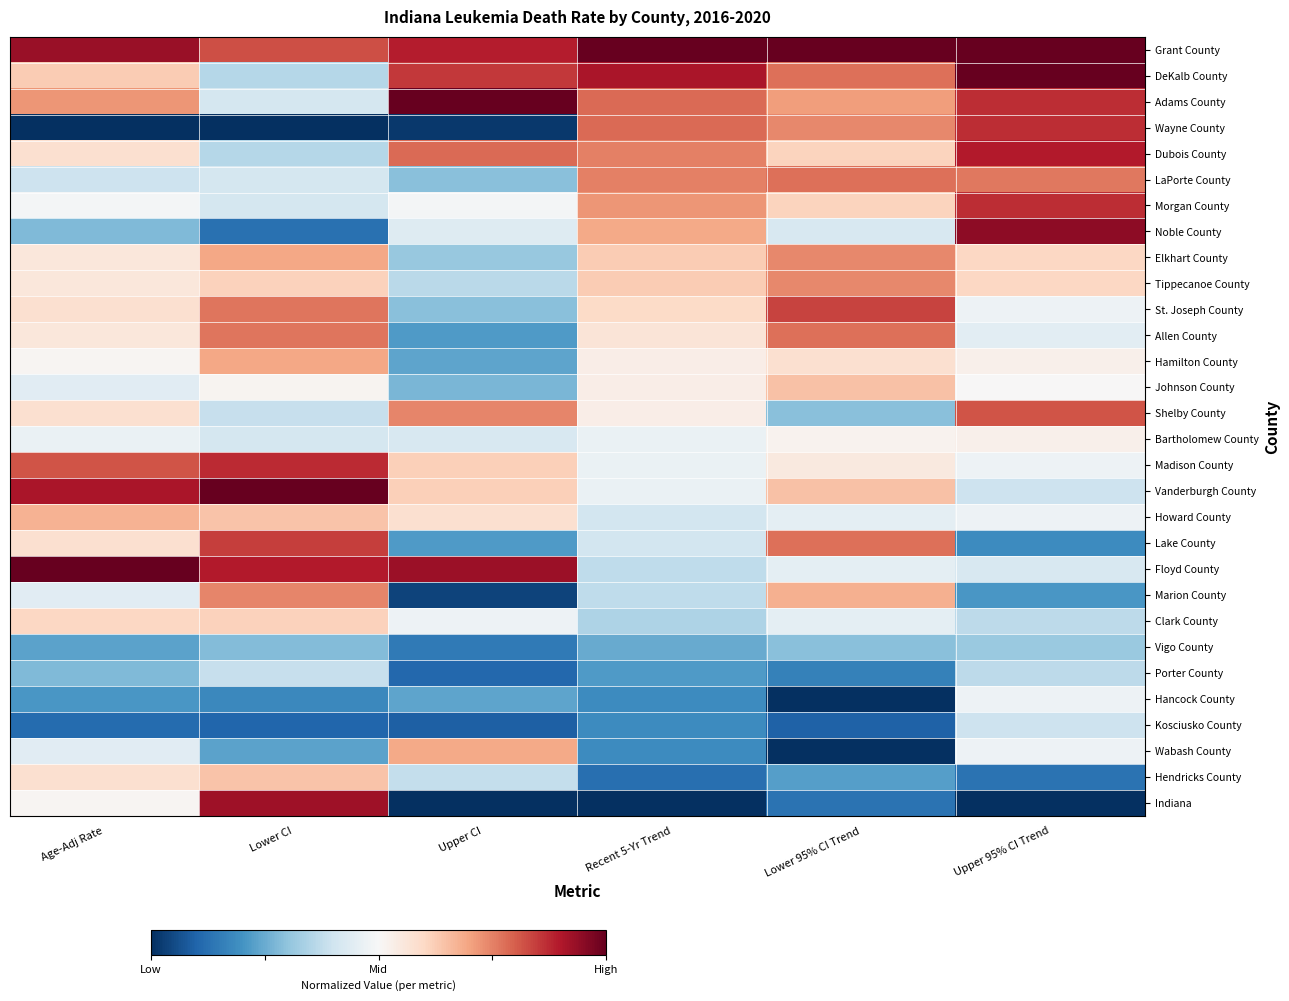

What is the difference between the highest and lowest values at Recent 5-Yr Trend?

1.0